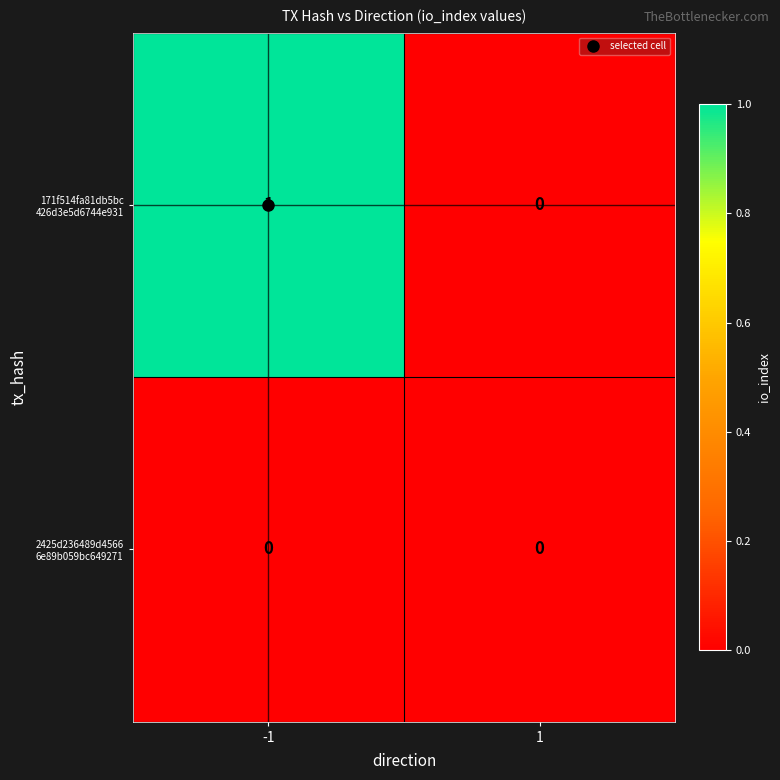

Count the number of categories in the chart.

2